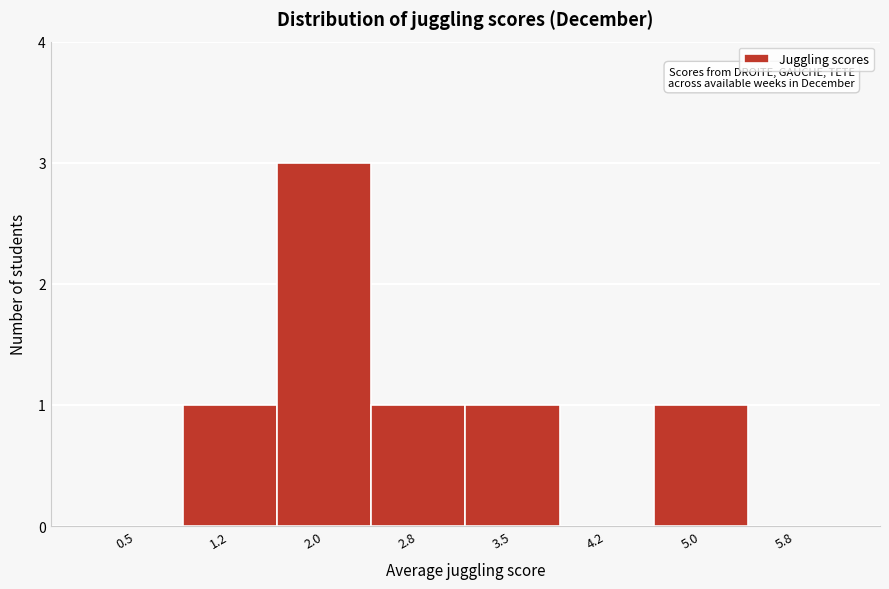

Reading left to right, transcribe all the data shown in this chart.

0.5=0	1.2=1	2.0=3	2.8=1	3.5=1	4.2=0	5.0=1	5.8=0